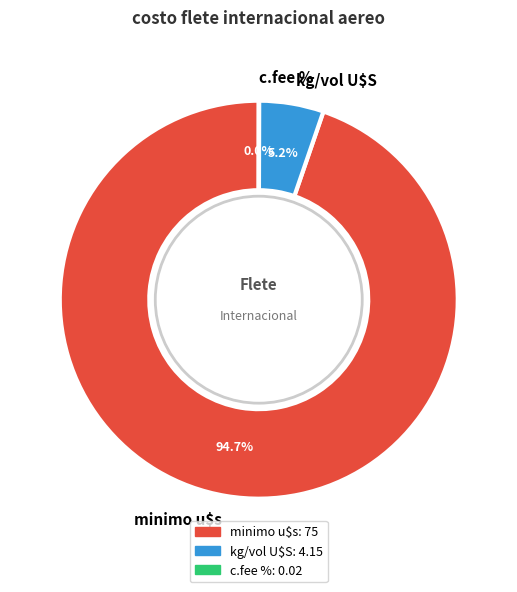

Is there a majority slice in this chart?

Yes